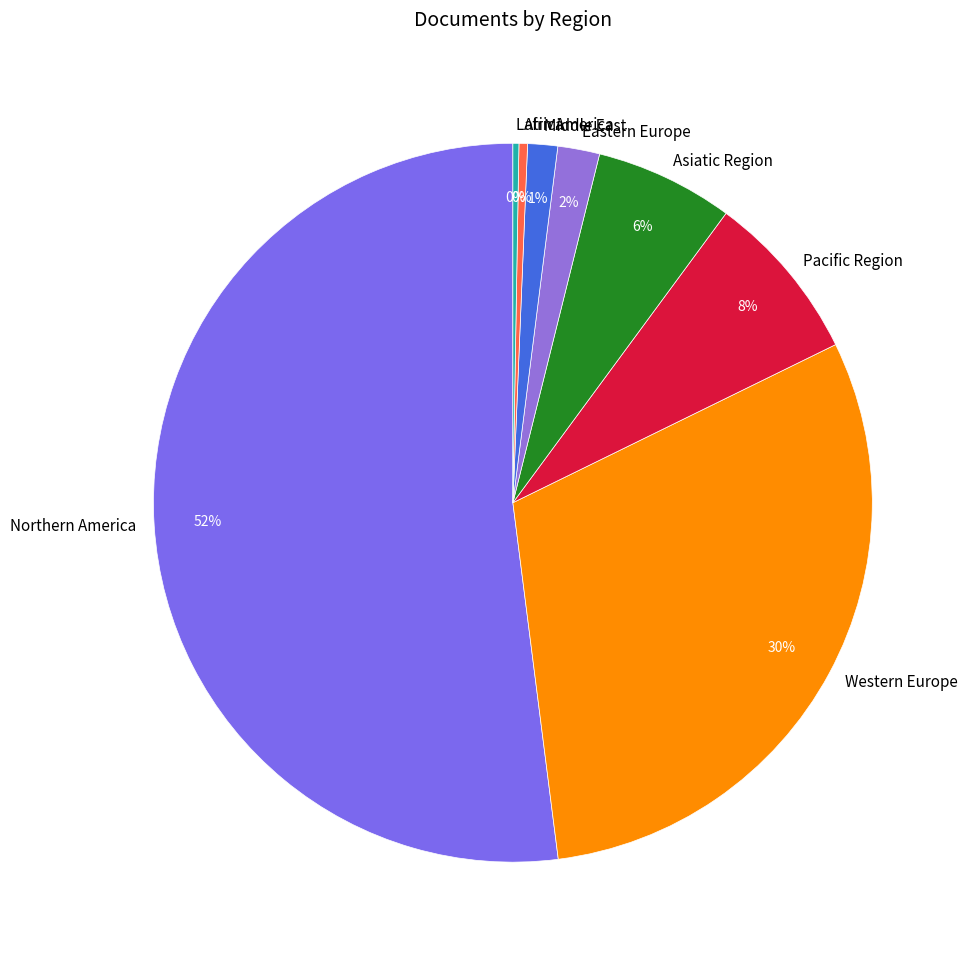

Approximately how many times larger is the value at Pacific Region compared to Western Europe?

0.3